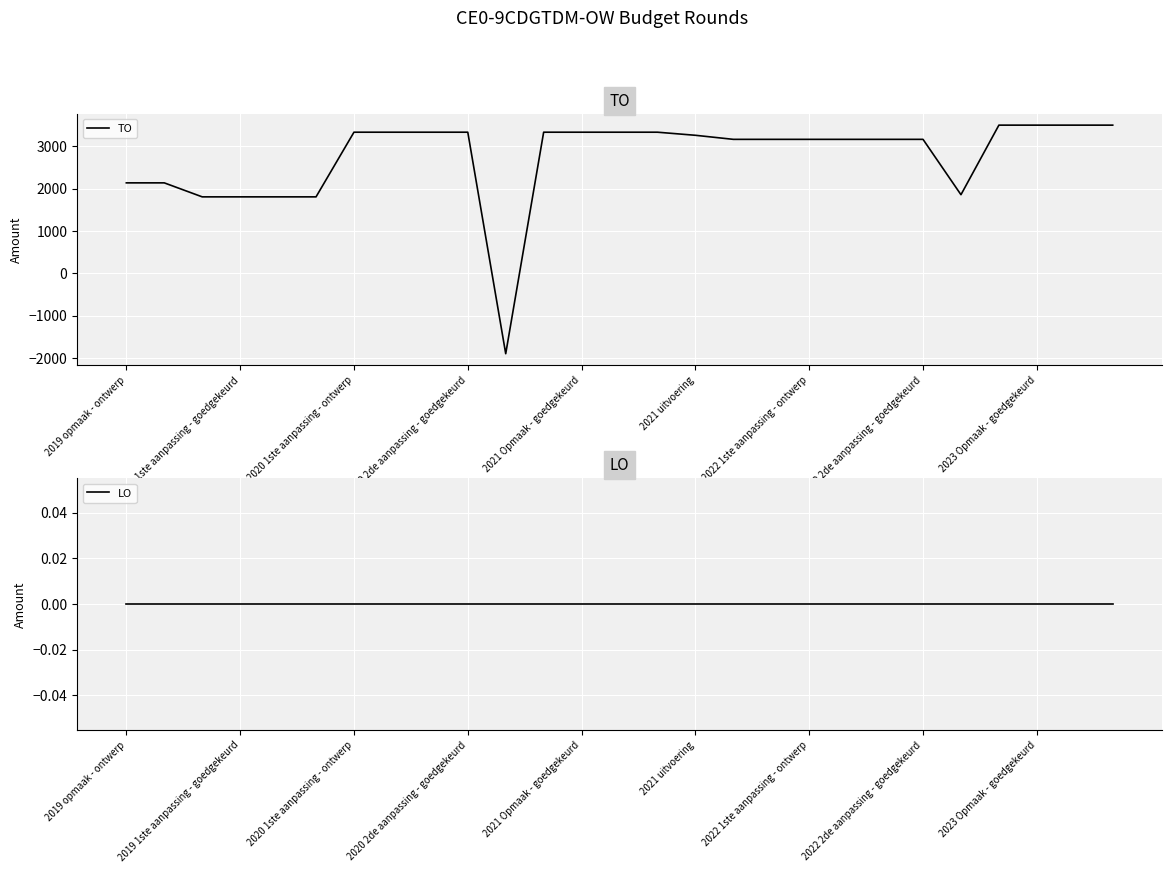

Which series has the largest total across all categories?

TO